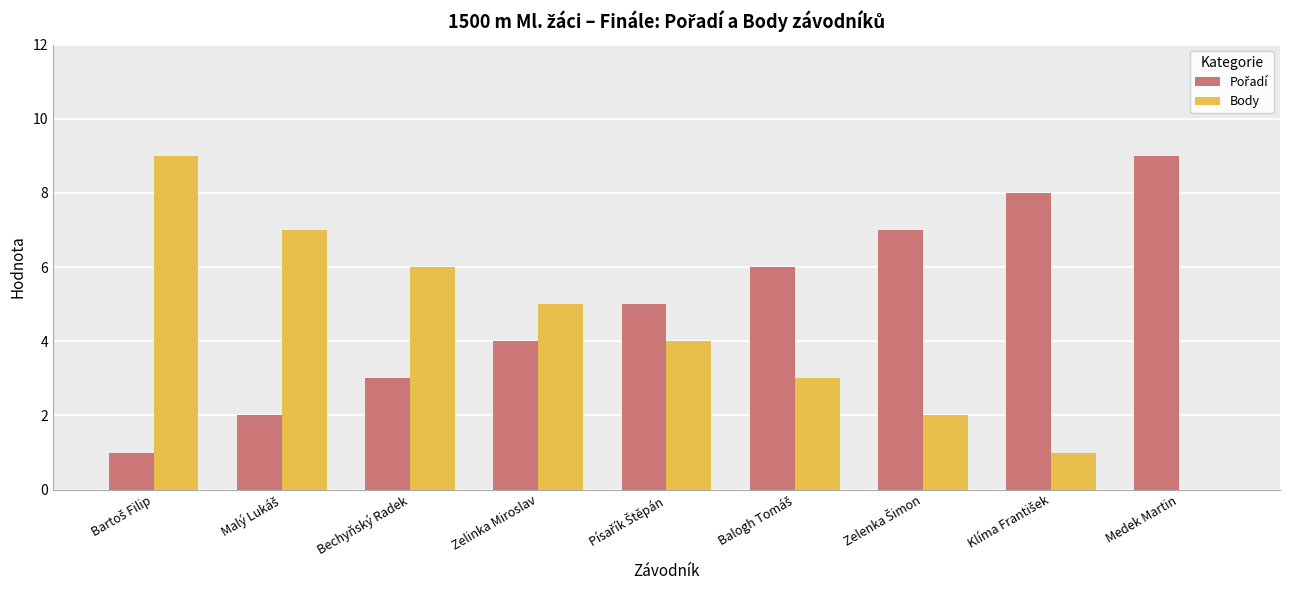

Are the bars horizontal?

No